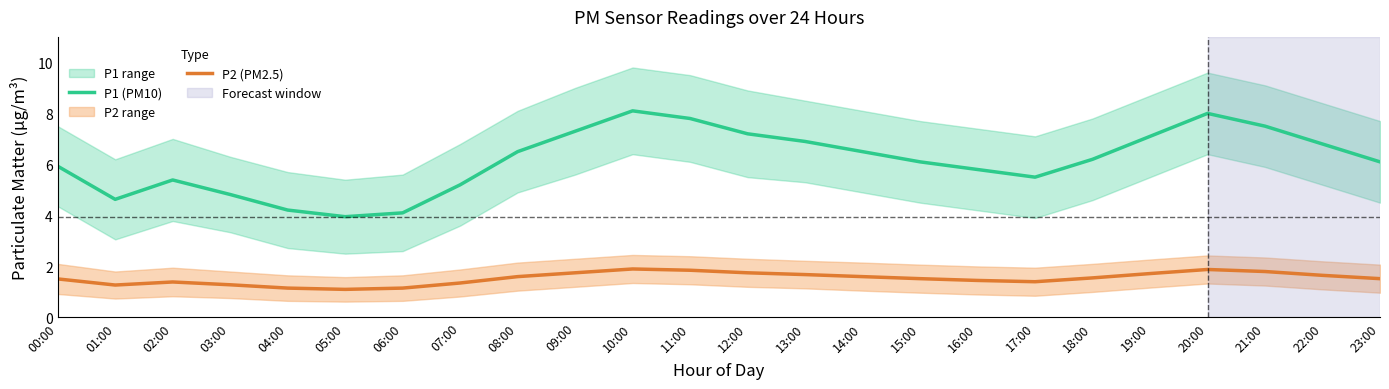

At which label is P1 (PM10) closest to 6?

00:00